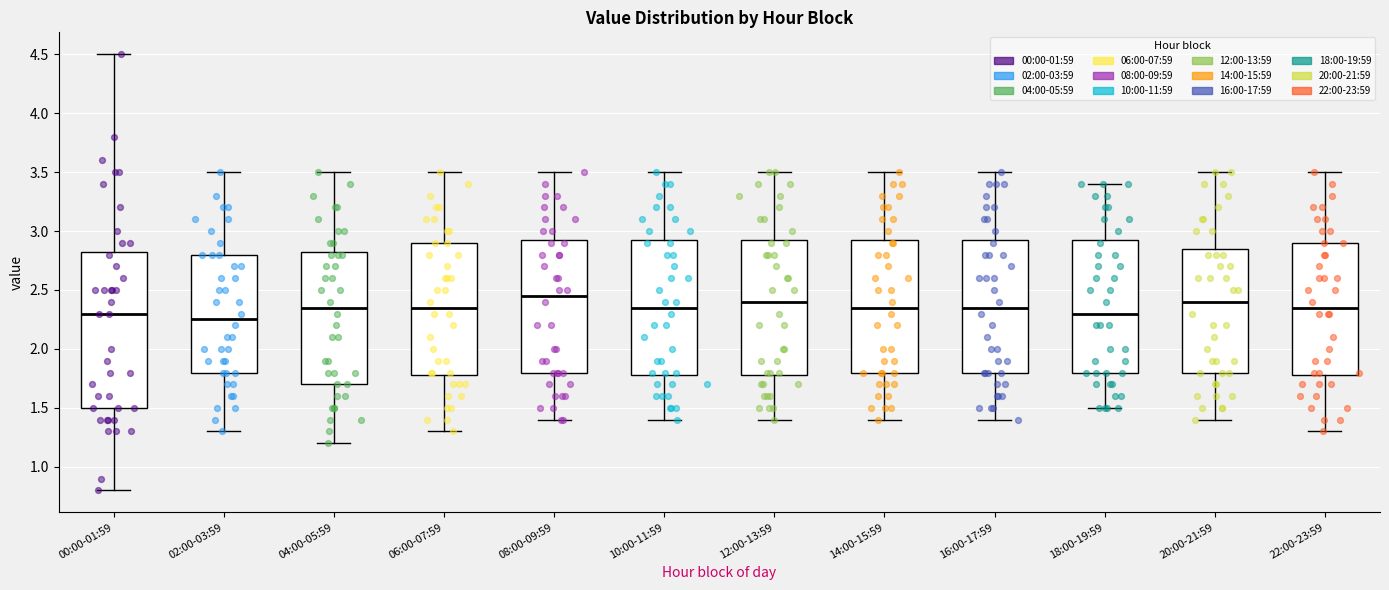

Reading left to right, transcribe this box plot: for each box, give where its median line is, the range the box spans, and where its two whiskers end, as read against the y-axis. The values are not printed on the chart, so give them approximately, as read against the axis.

00:00-01:59: median 2.30, box 1.50 to 2.85, whiskers 0.80 to 4.50
02:00-03:59: median 2.25, box 1.80 to 2.80, whiskers 1.30 to 3.50
04:00-05:59: median 2.35, box 1.70 to 2.85, whiskers 1.20 to 3.50
06:00-07:59: median 2.35, box 1.80 to 2.90, whiskers 1.30 to 3.50
08:00-09:59: median 2.45, box 1.80 to 2.95, whiskers 1.40 to 3.50
10:00-11:59: median 2.35, box 1.80 to 2.95, whiskers 1.40 to 3.50
12:00-13:59: median 2.40, box 1.80 to 2.95, whiskers 1.40 to 3.50
14:00-15:59: median 2.35, box 1.80 to 2.95, whiskers 1.40 to 3.50
16:00-17:59: median 2.35, box 1.80 to 2.95, whiskers 1.40 to 3.50
18:00-19:59: median 2.30, box 1.80 to 2.95, whiskers 1.50 to 3.40
20:00-21:59: median 2.40, box 1.80 to 2.85, whiskers 1.40 to 3.50
22:00-23:59: median 2.35, box 1.80 to 2.90, whiskers 1.30 to 3.50